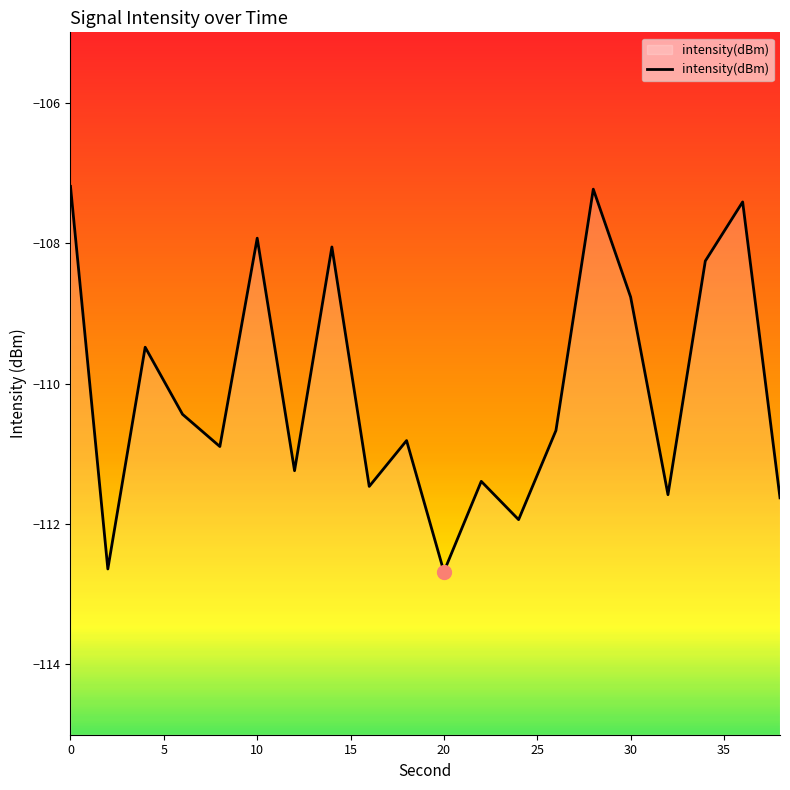

What is the average value?

-110.1